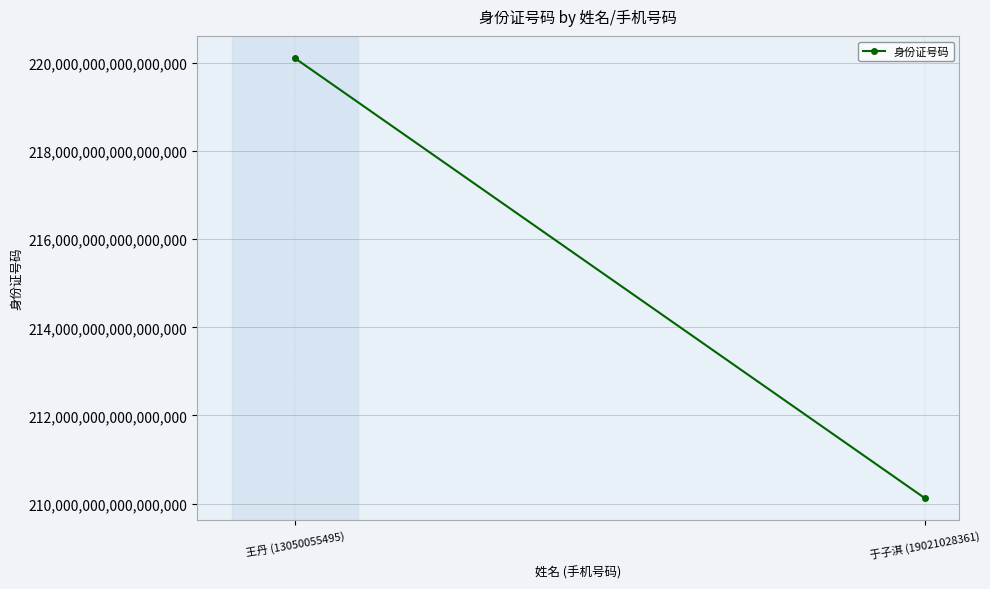

Is this an area chart (filled region under the line)?

No